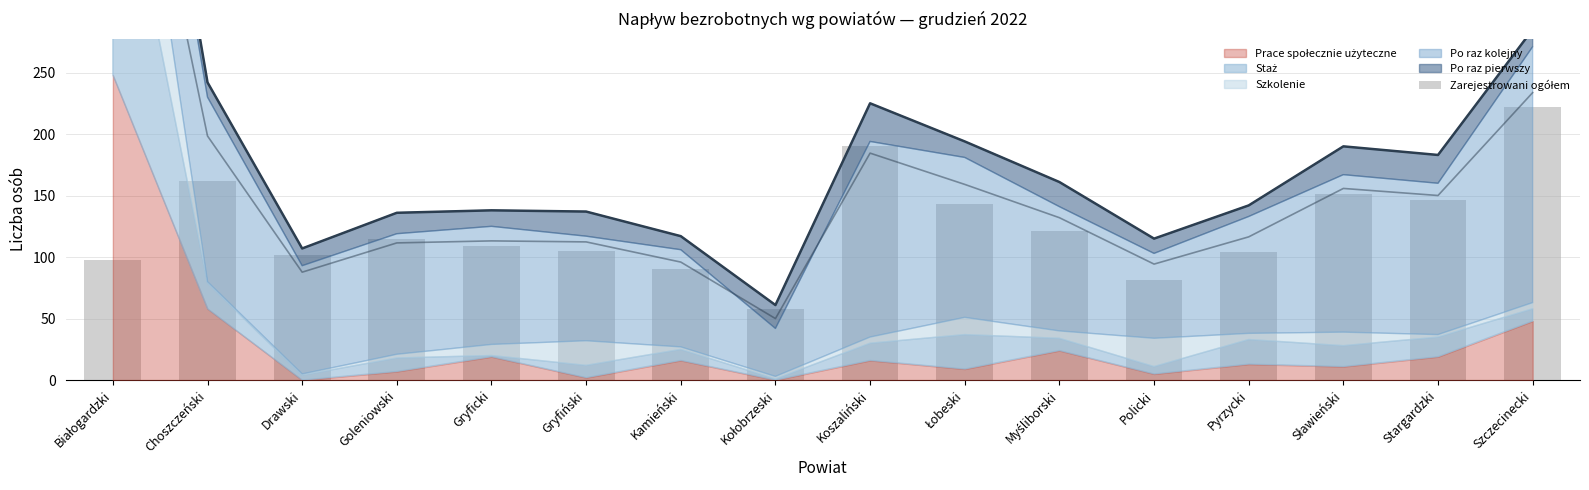

Is it true that the value at Kamieński is 156?

False